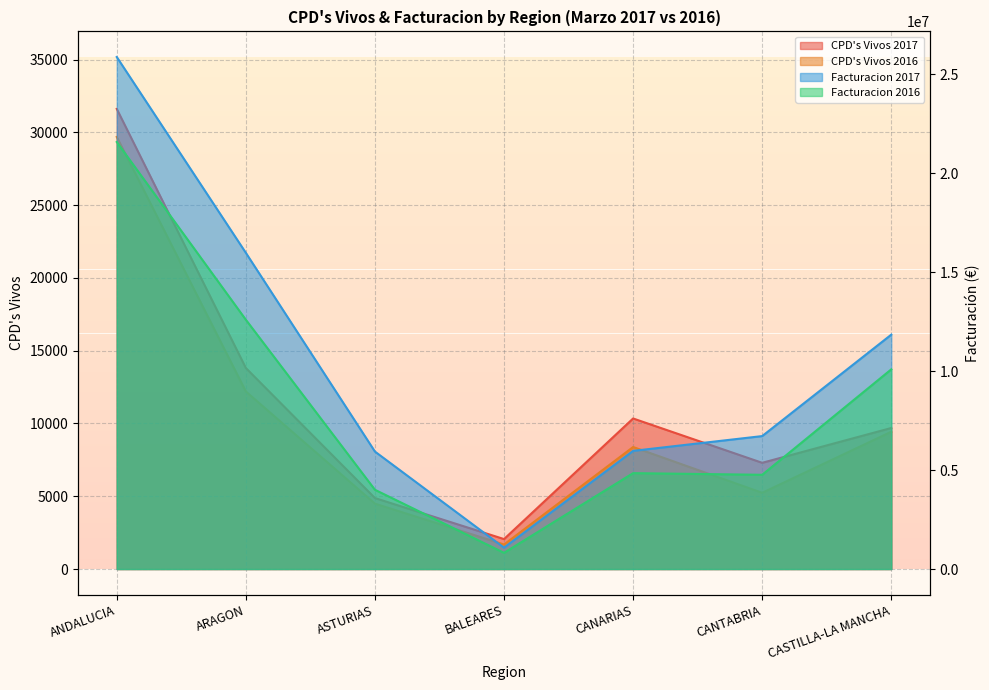

True or false: Facturacion 2016 has a value of 4761785.6 at CANTABRIA.

True